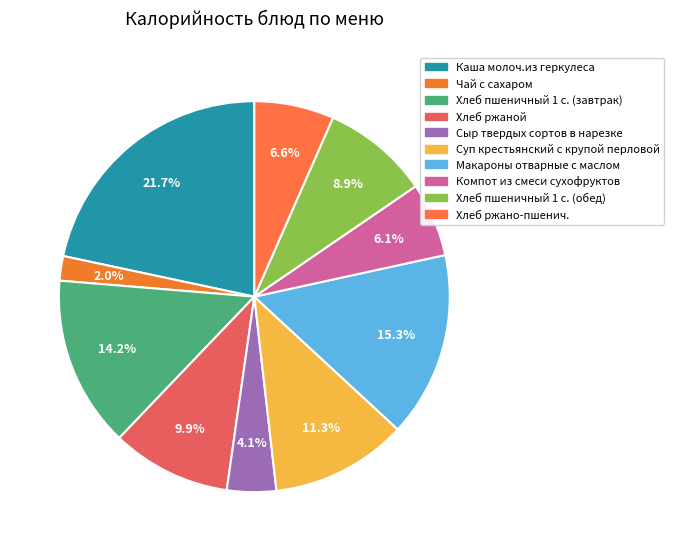

How many segments does this pie chart have?

10